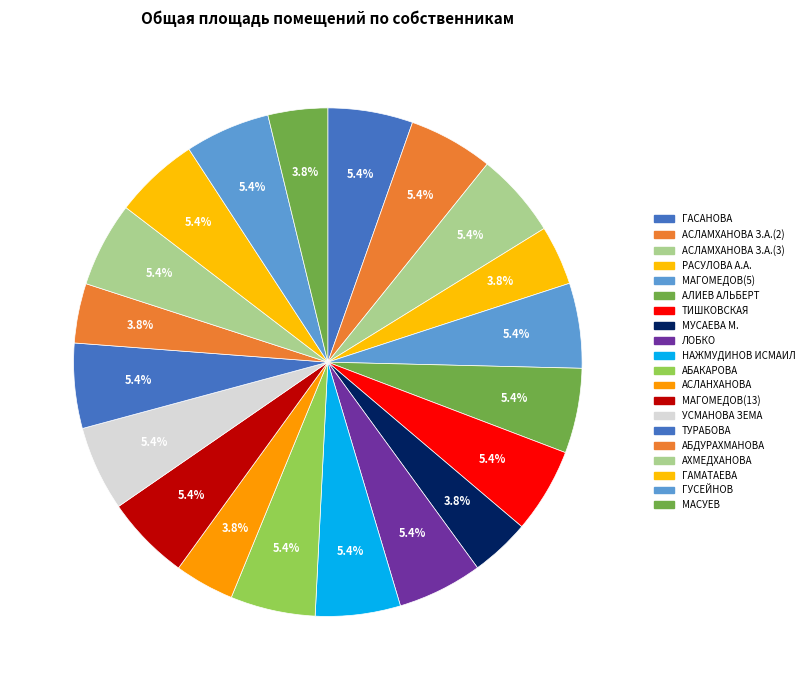

Which category has the smallest portion of the pie?

РАСУЛОВА А.А.